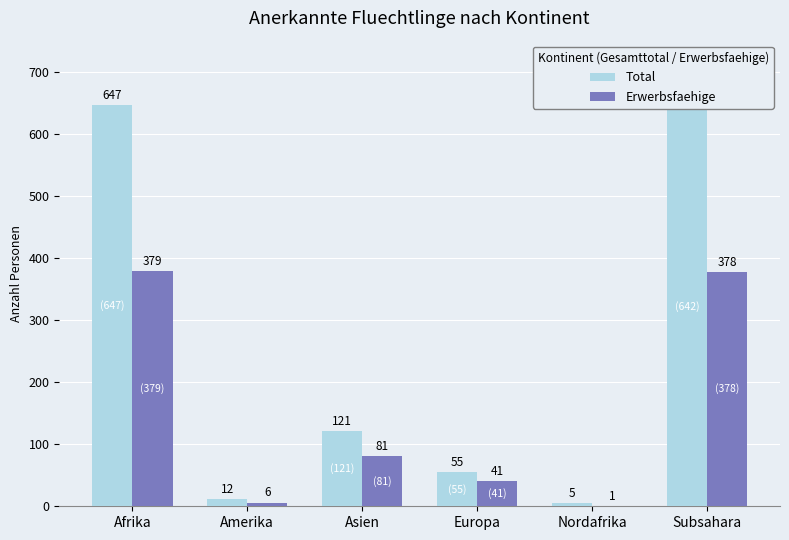

Reading left to right, transcribe all the data shown in this chart.

Total: 647	12	121	55	5	642
Erwerbsfaehige: 379	6	81	41	1	378